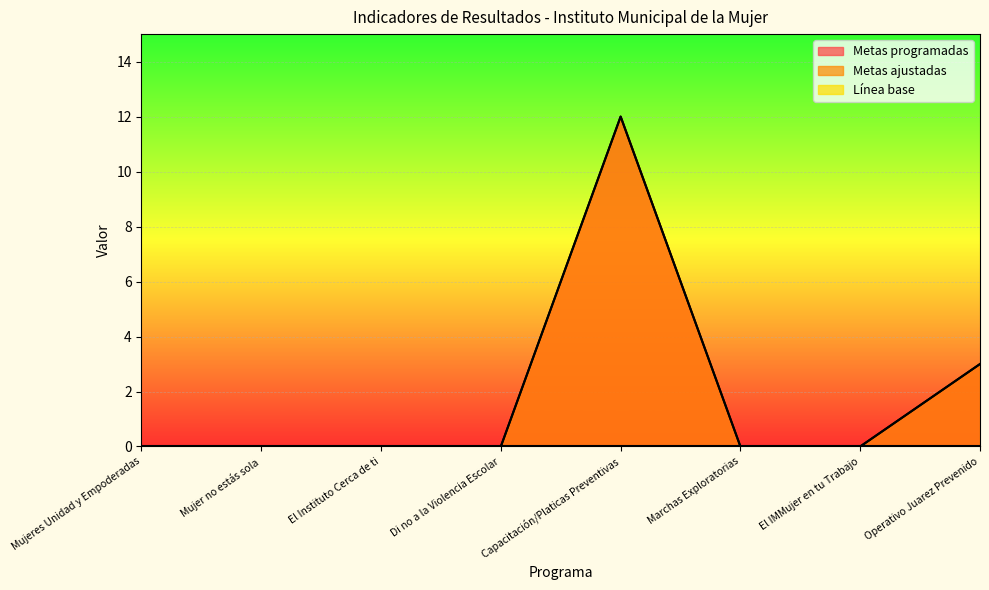

True or false: Metas programadas has a value of -8 at Marchas Exploratorias.

False